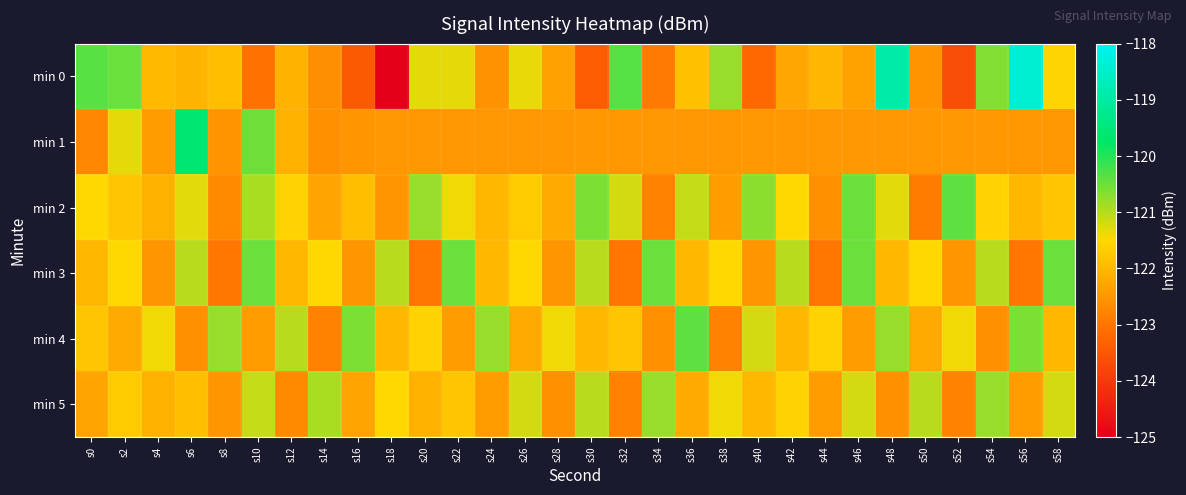

What is the spread (max minus min) of values at s4?

1.1